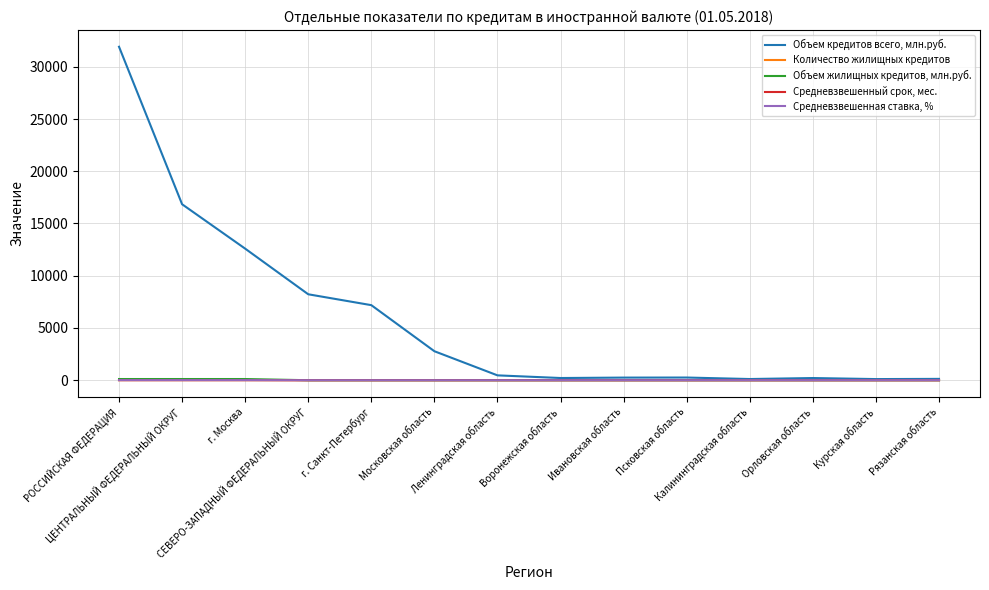

Which series has the largest total across all categories?

Объем кредитов всего, млн.руб.